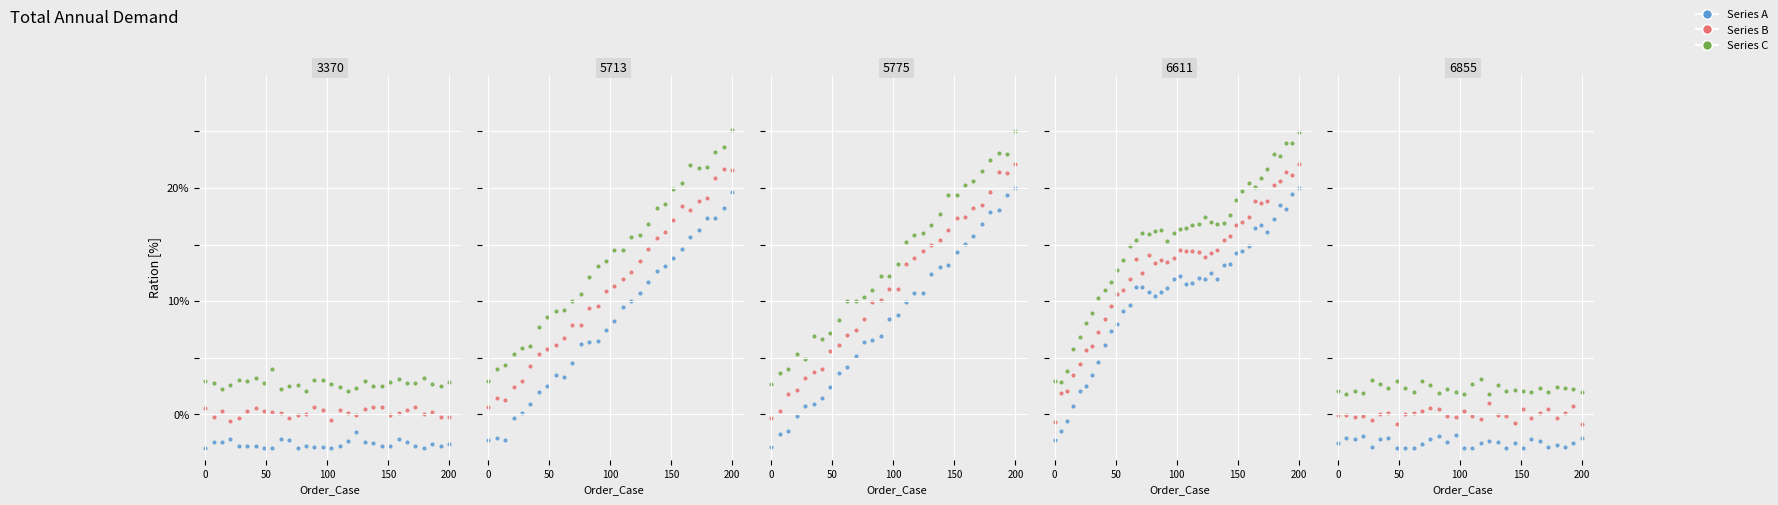

Is the value of Series C at 28 greater than the value of Series B at 28?

Yes